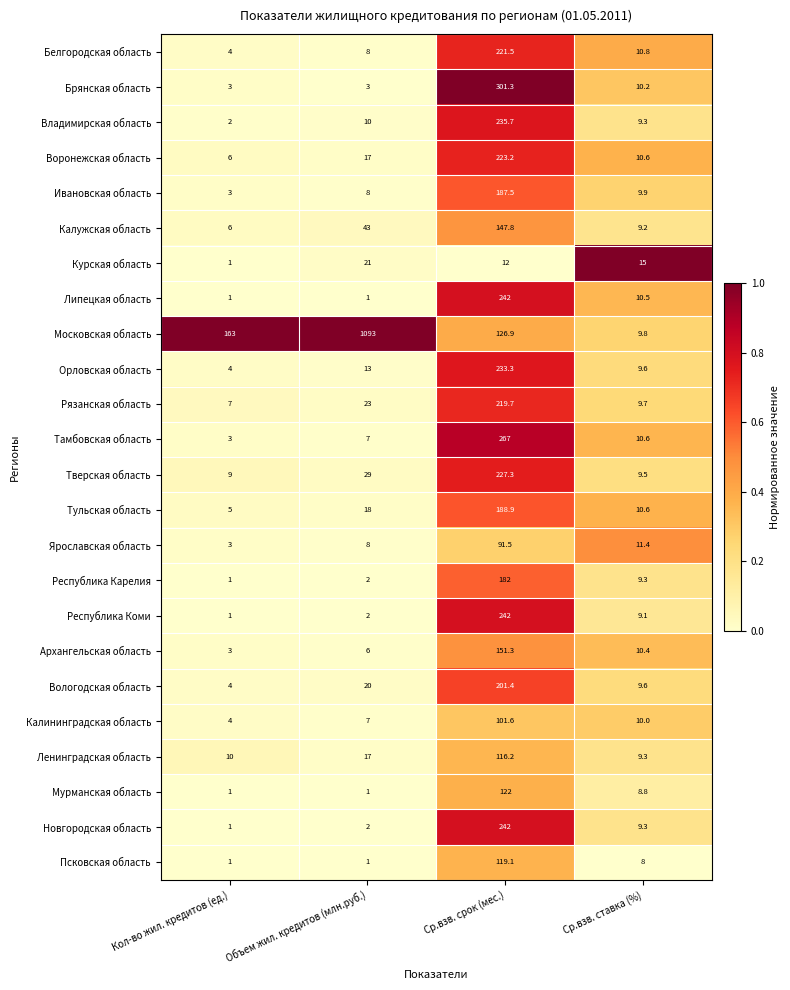

Which category has the highest value across all series?

Объем жил. кредитов (млн.руб.)